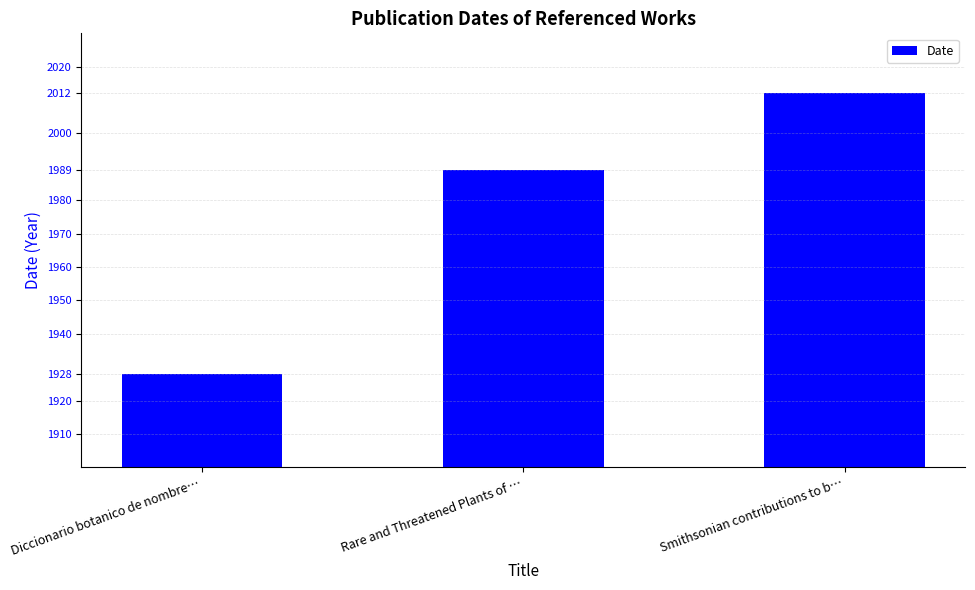

What position from the right is Smithsonian contributions to b…?

1